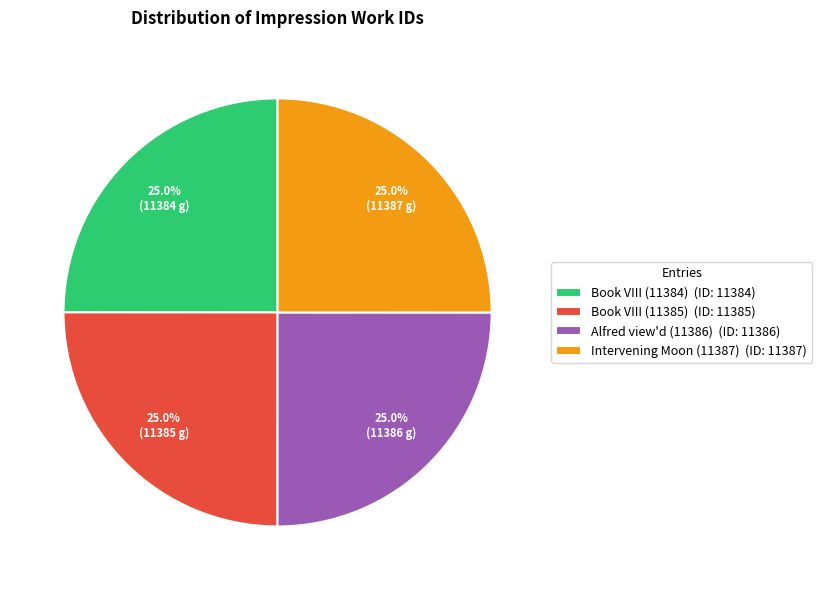

To the nearest percent, what is the combined percentage of Book VIII (11385) and Intervening Moon (11387)?

50%